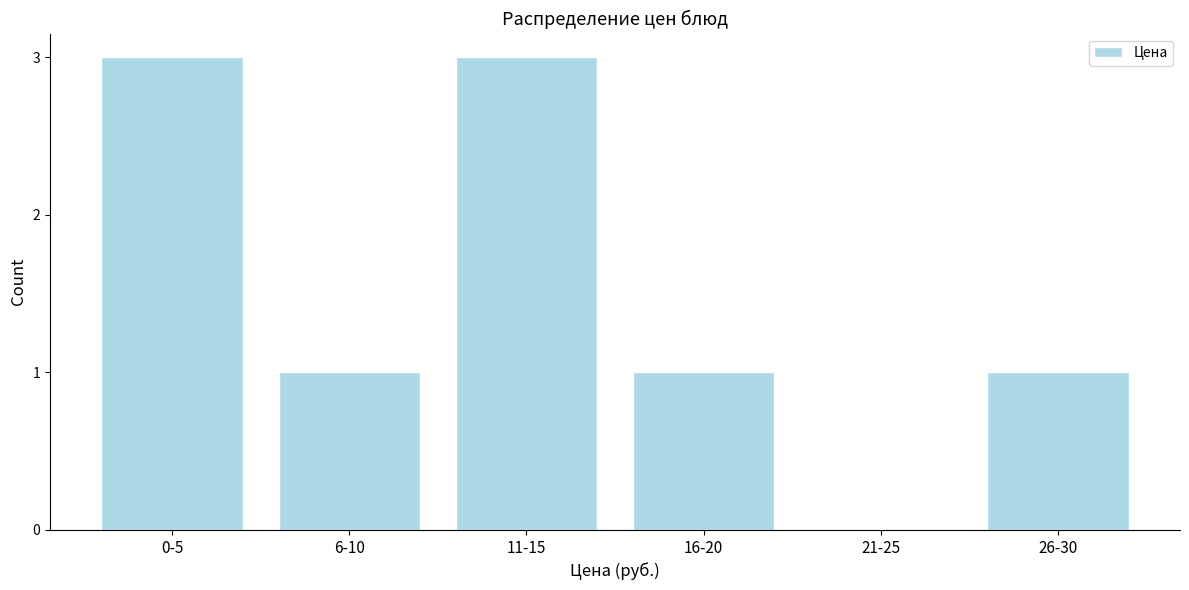

Reading left to right, list all the values displayed in this chart.

0-5=3	6-10=1	11-15=3	16-20=1	21-25=0	26-30=1